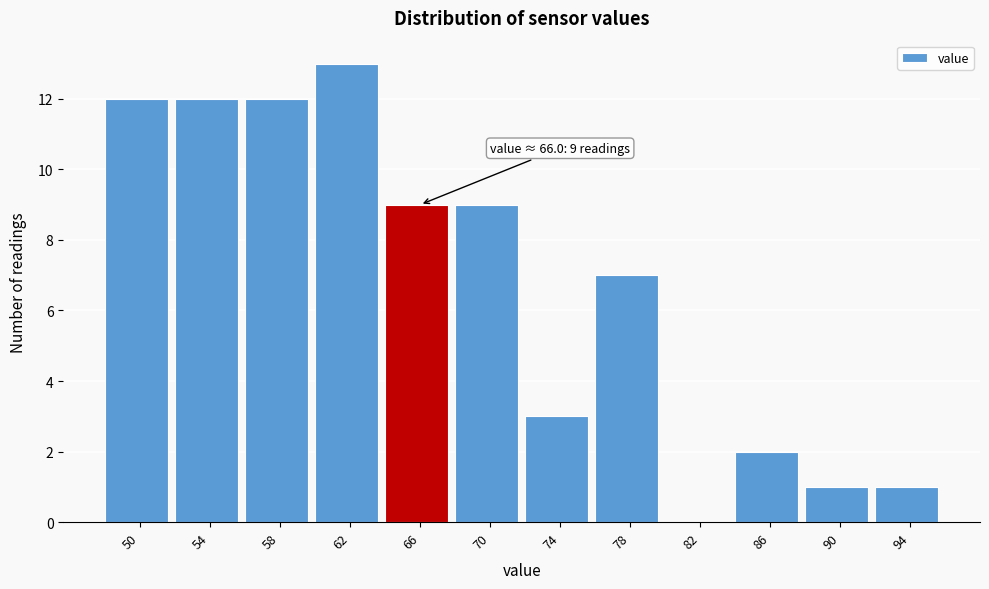

Reading left to right, what are all the values shown in this chart?

50=12	54=12	58=12	62=13	66=9	70=9	74=3	78=7	82=0	86=2	90=1	94=1